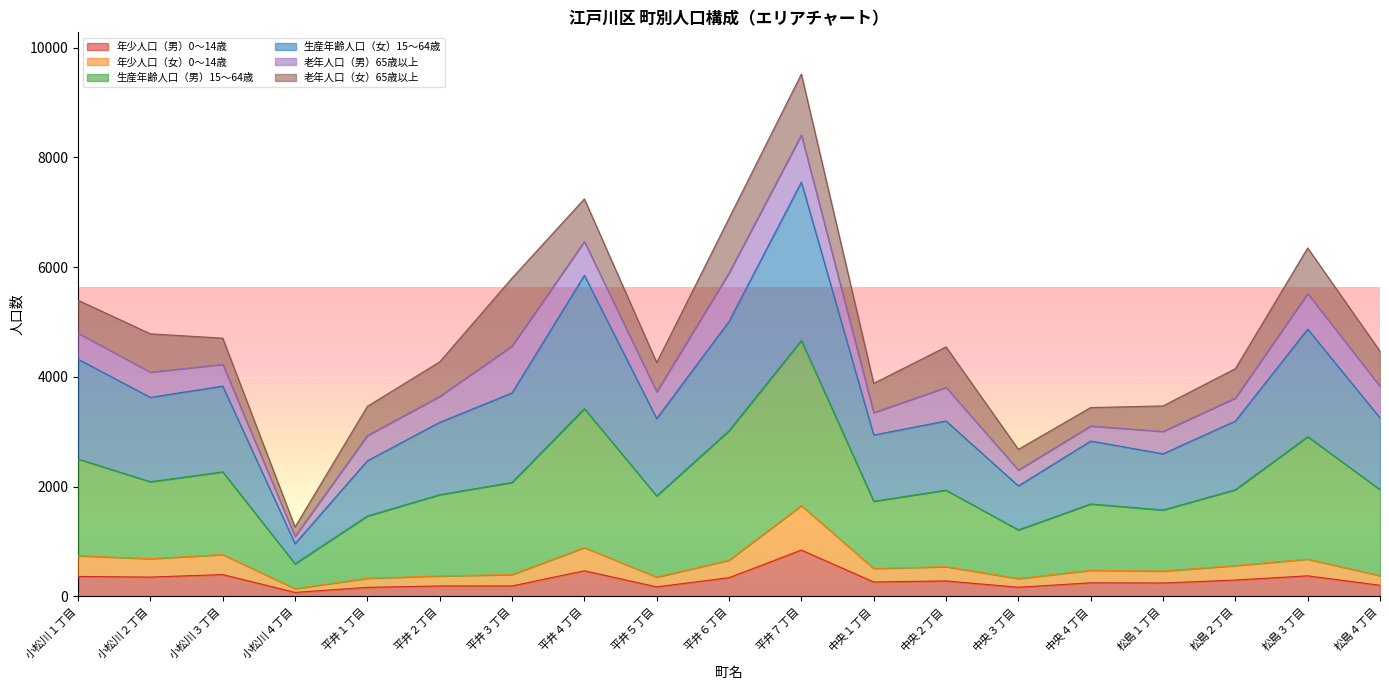

How many lines are shown in the chart?

6